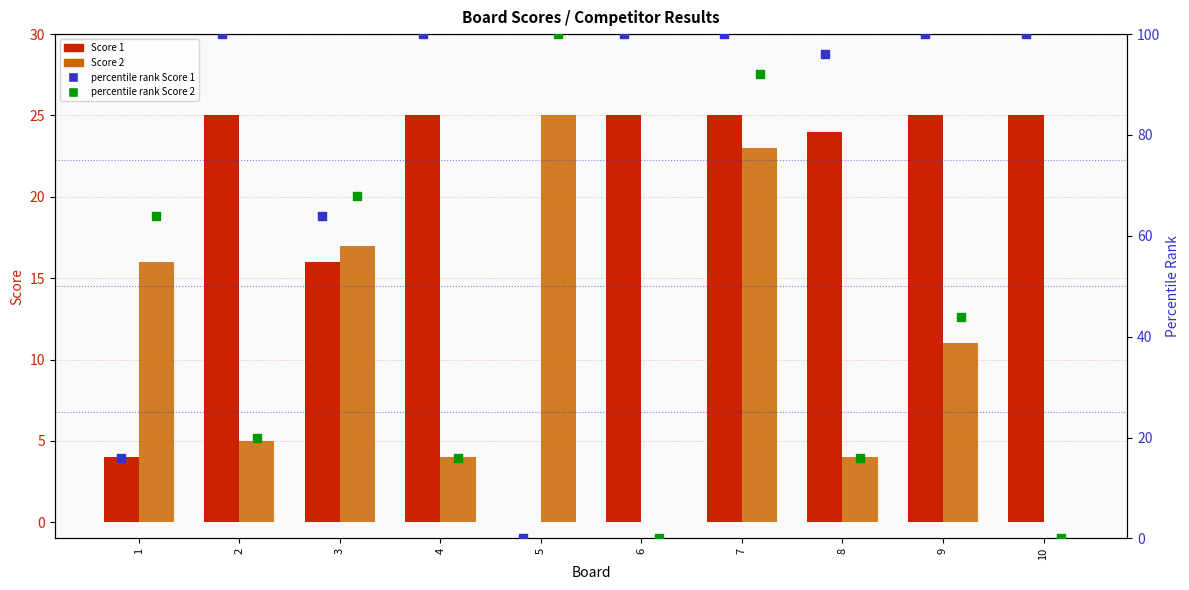

At which category is the sum across all series the highest?

7